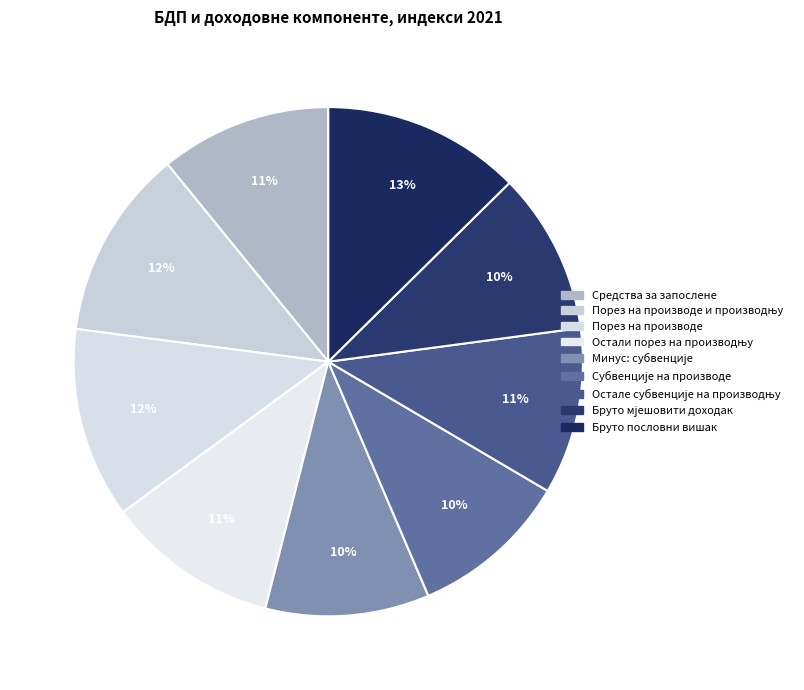

How many slices are in this pie chart?

9